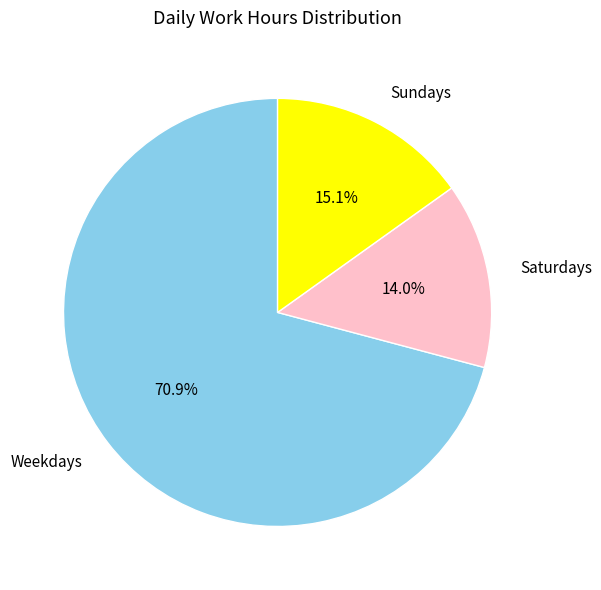

What is the smallest slice in the pie chart?

Saturdays